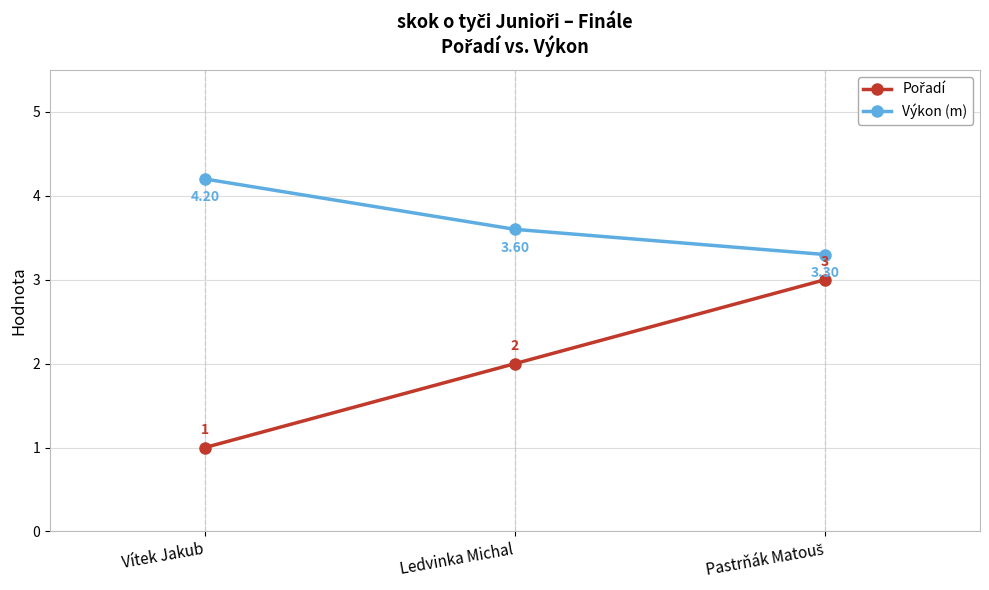

What is the difference between the highest and lowest values at Ledvinka Michal?

1.6